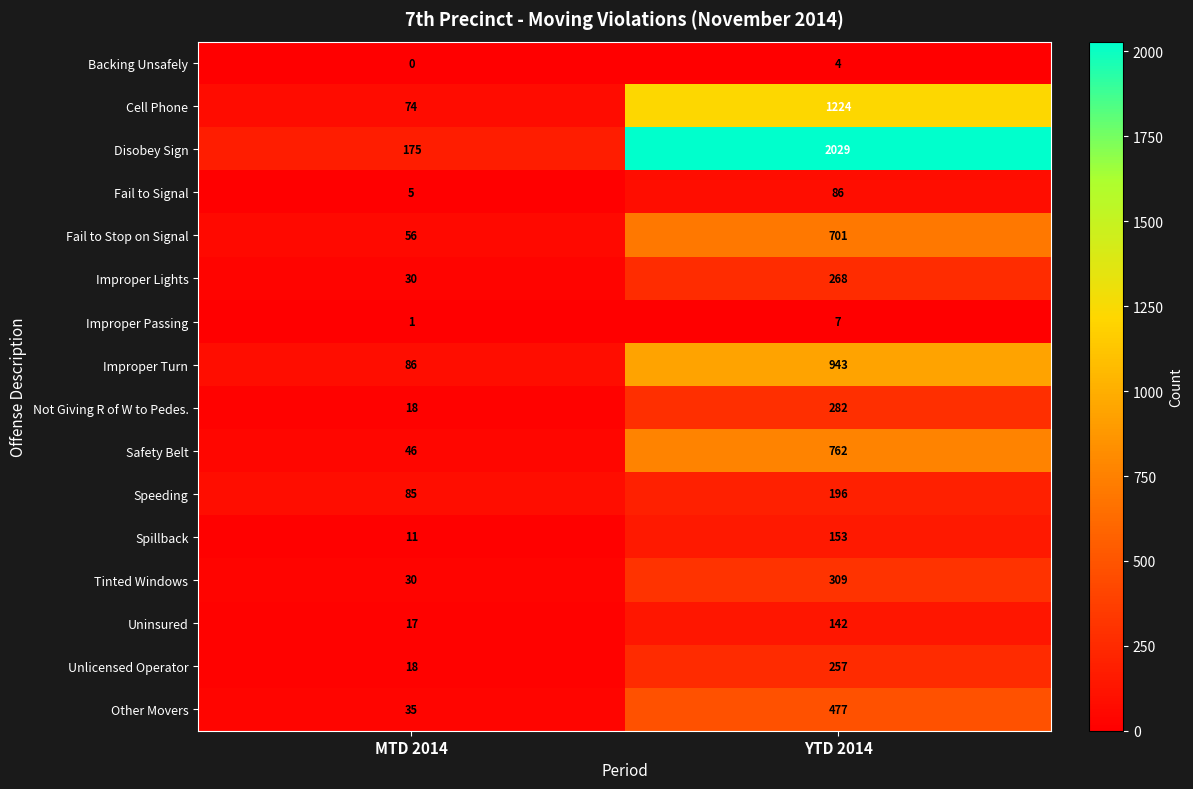

List the labels in order of Improper Passing value, smallest first.

MTD 2014, YTD 2014